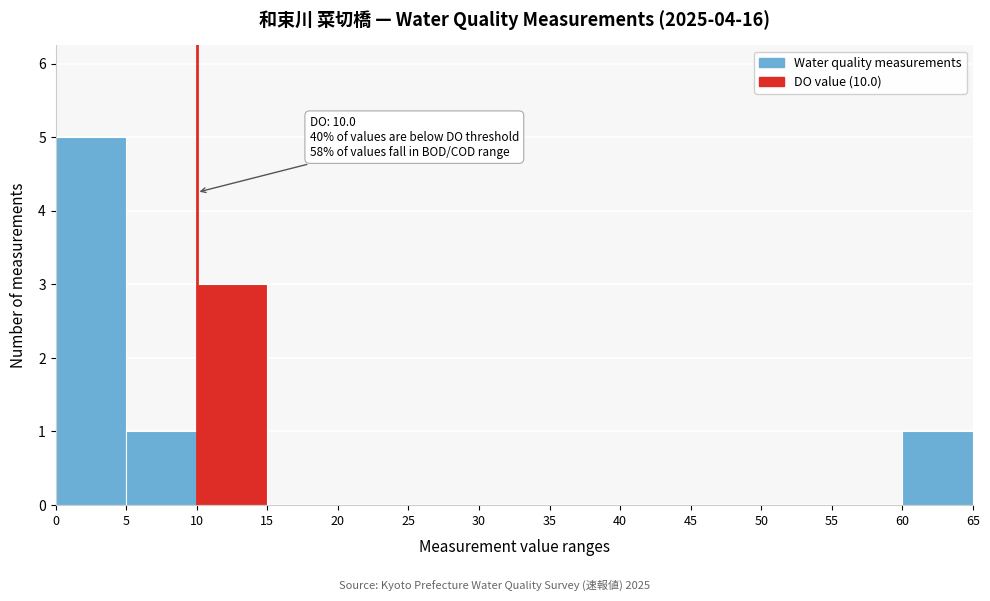

Which range on the x-axis has the tallest bar?

0 to 5